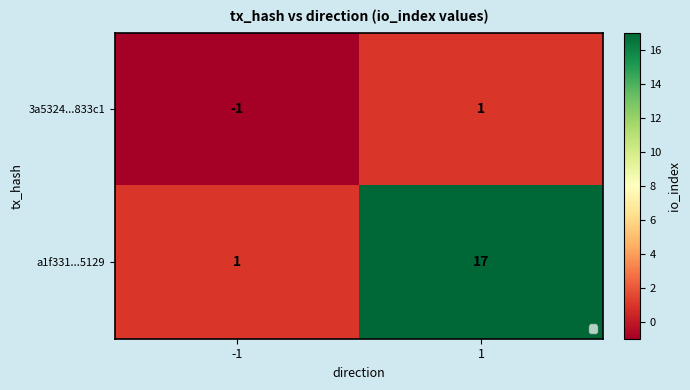

The value of a1f331...5129 at 1 is 17. True or false?

True